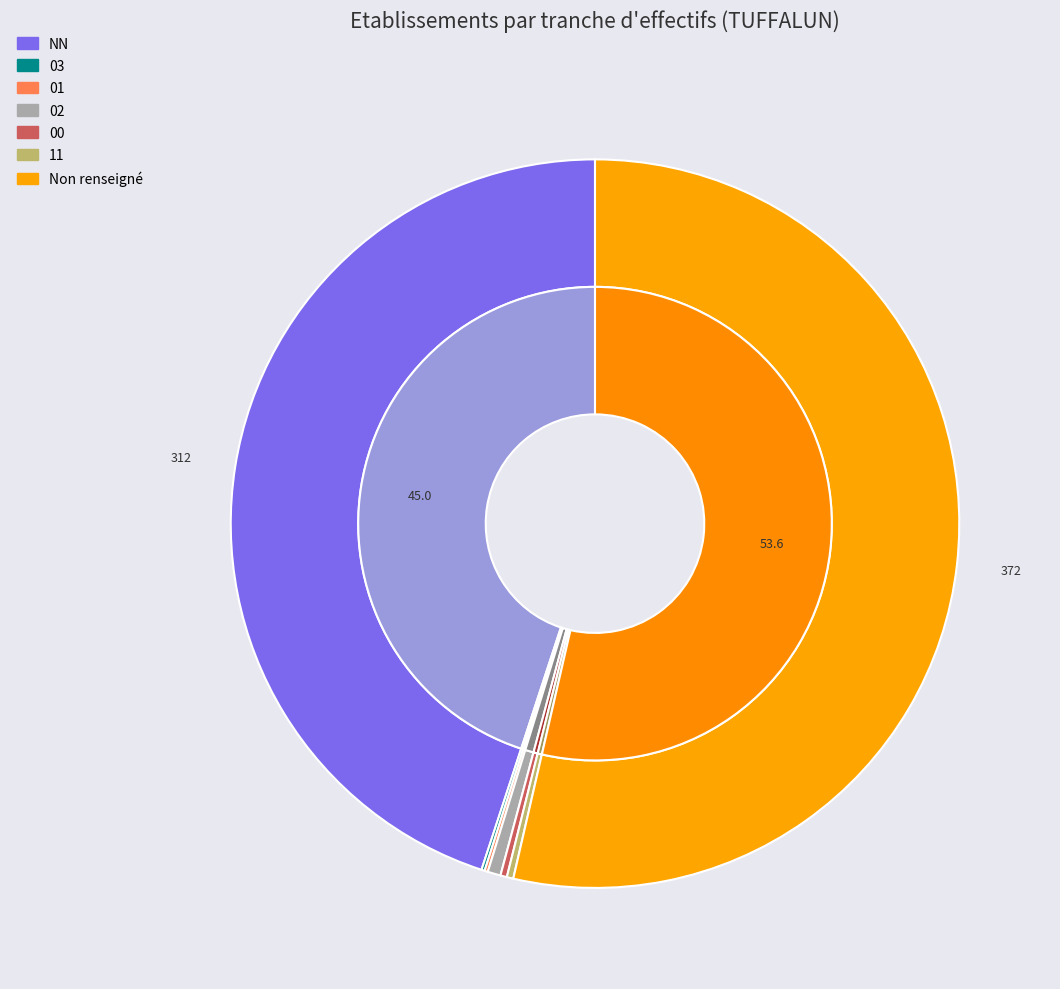

The  slice represents 54% of the pie. True or false?

True